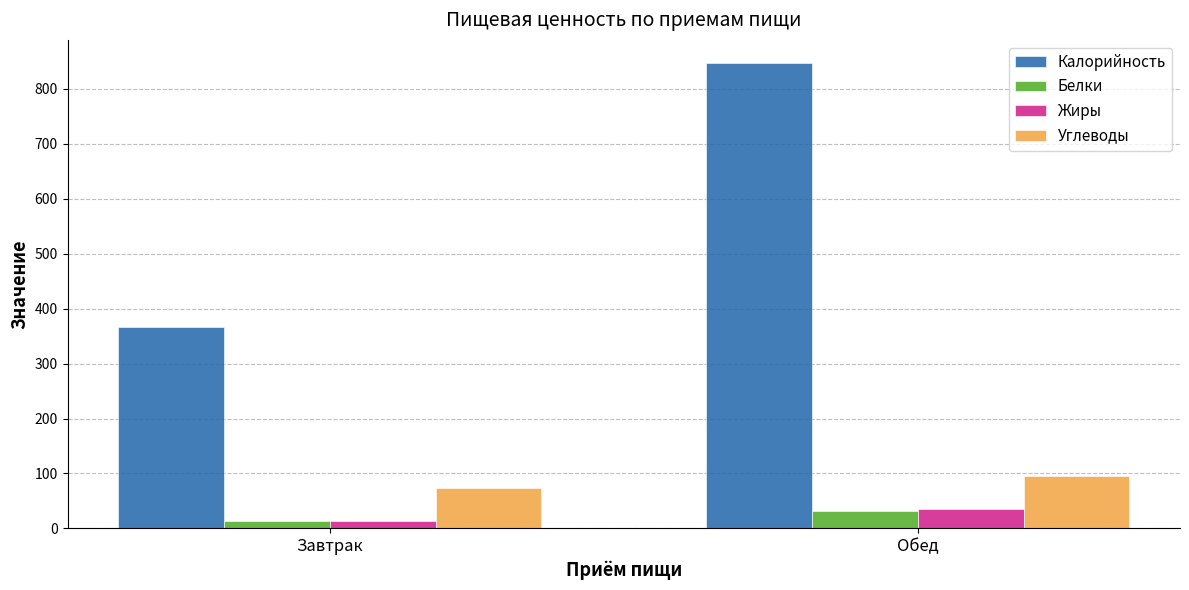

How many values in the Белки series exceed 32?

1